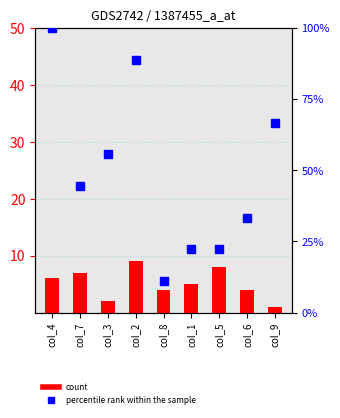

Which series has the widest spread of Y values?

percentile rank within the sample